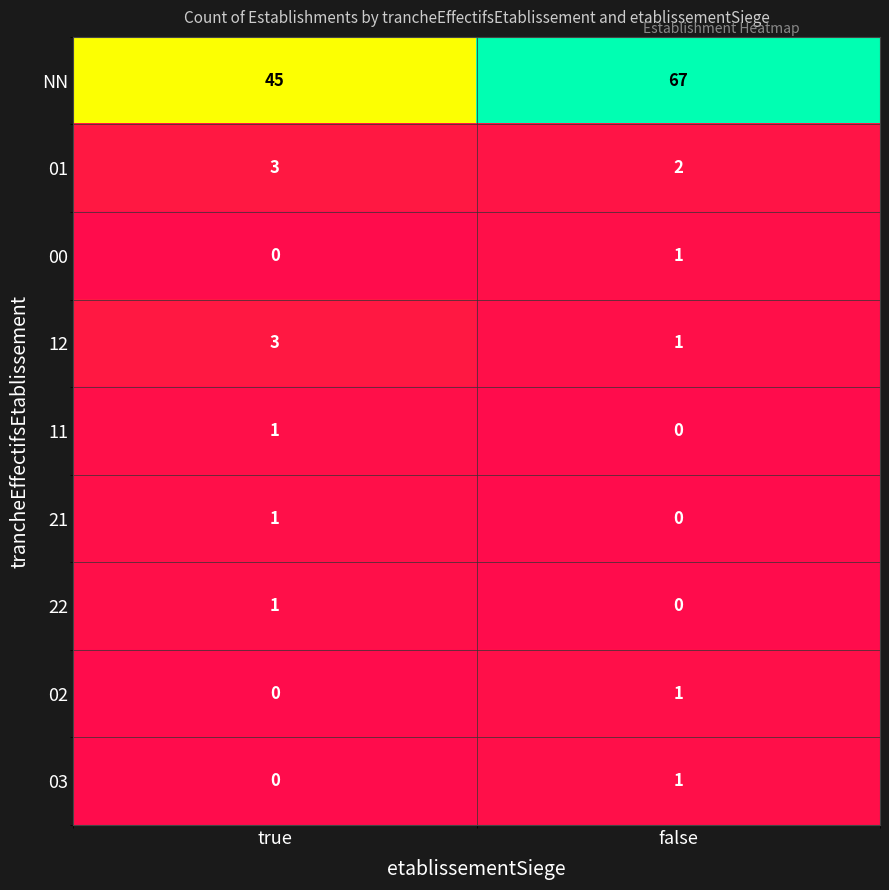

Is it true that 11 equals 1 at true?

True